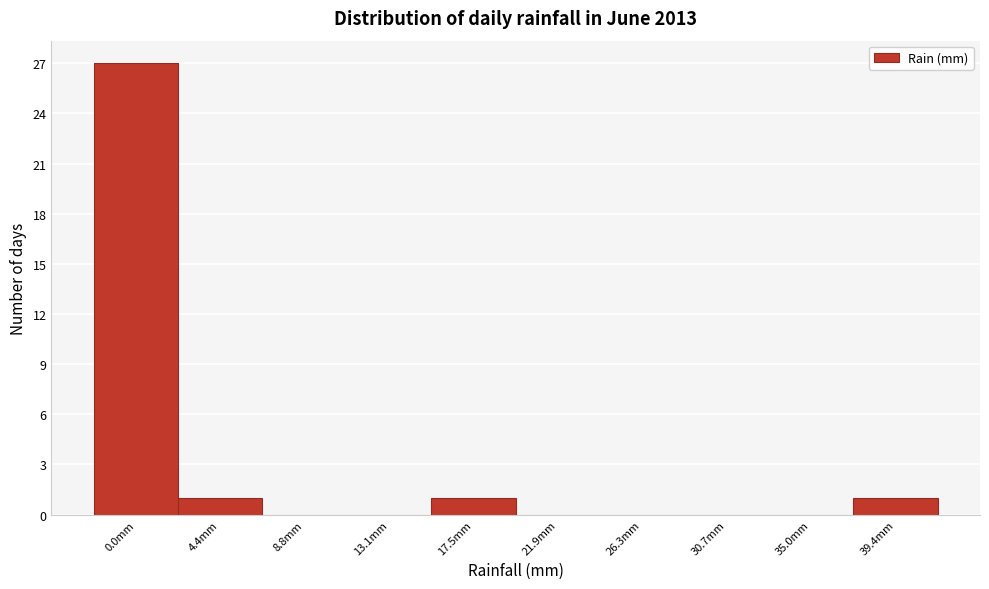

Reading left to right, extract all data points from this chart.

0.0mm=27	4.4mm=1	8.8mm=0	13.1mm=0	17.5mm=1	21.9mm=0	26.3mm=0	30.7mm=0	35.0mm=0	39.4mm=1